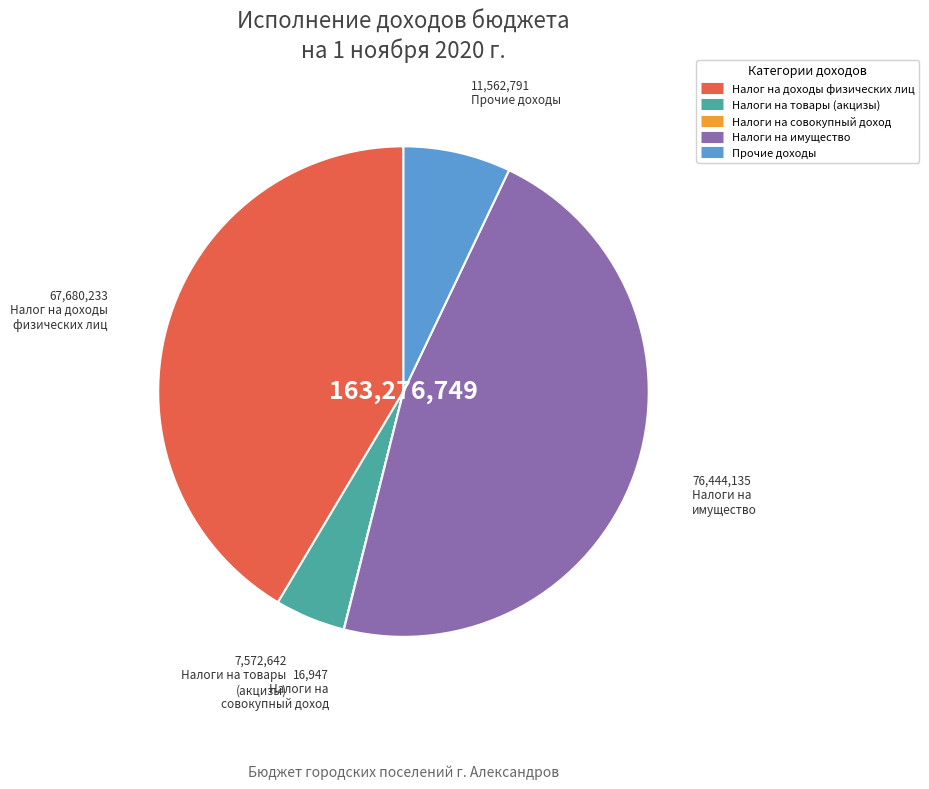

Does any single category account for the majority?

No